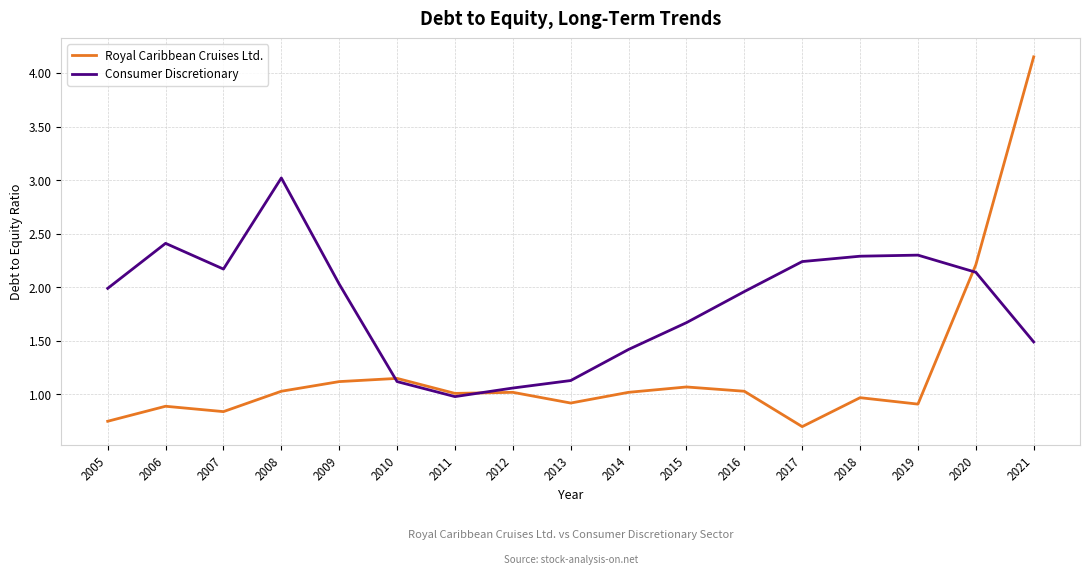

What value does the Royal Caribbean Cruises Ltd. series have at 2012?

1.0